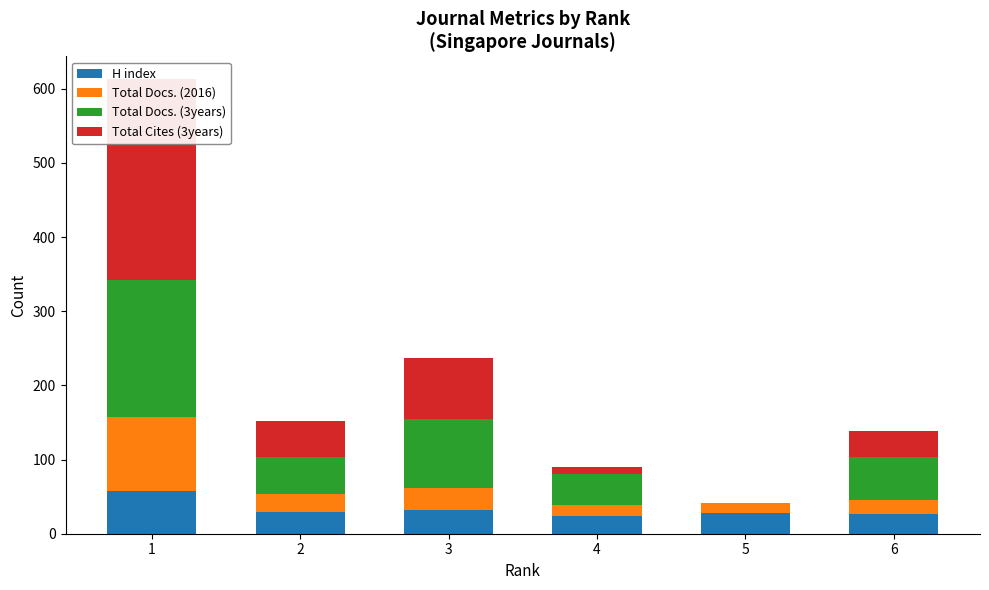

What is the spread (max minus min) of values at 4?

33